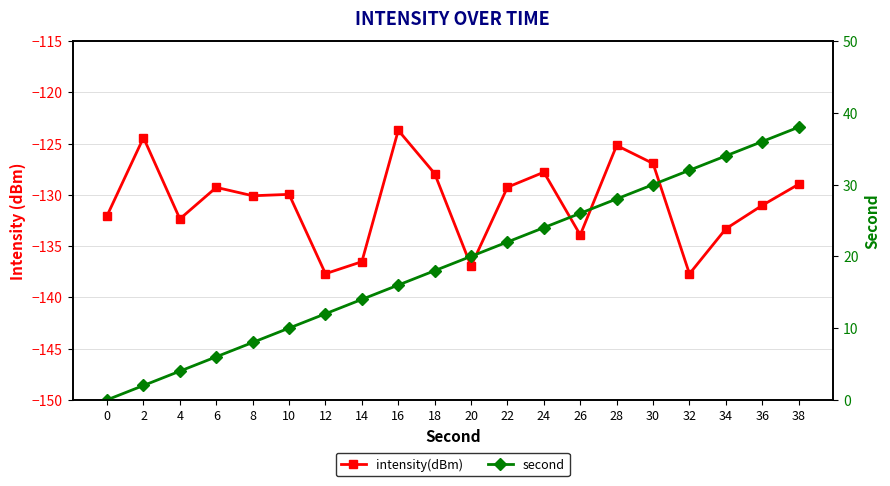

Is it true that second equals 30.0 at 30?

True